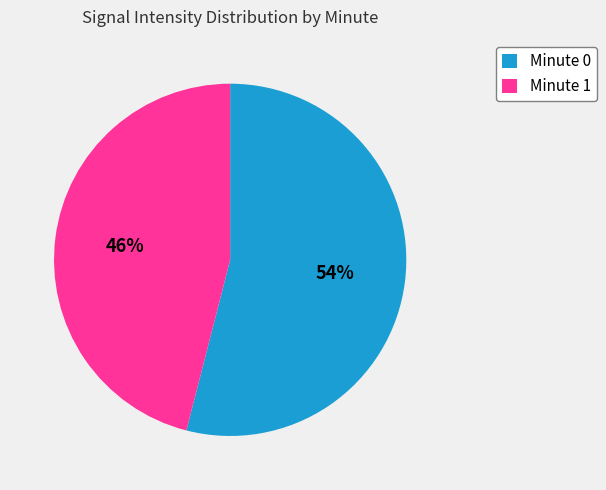

Is Minute 0 the majority of the pie?

Yes